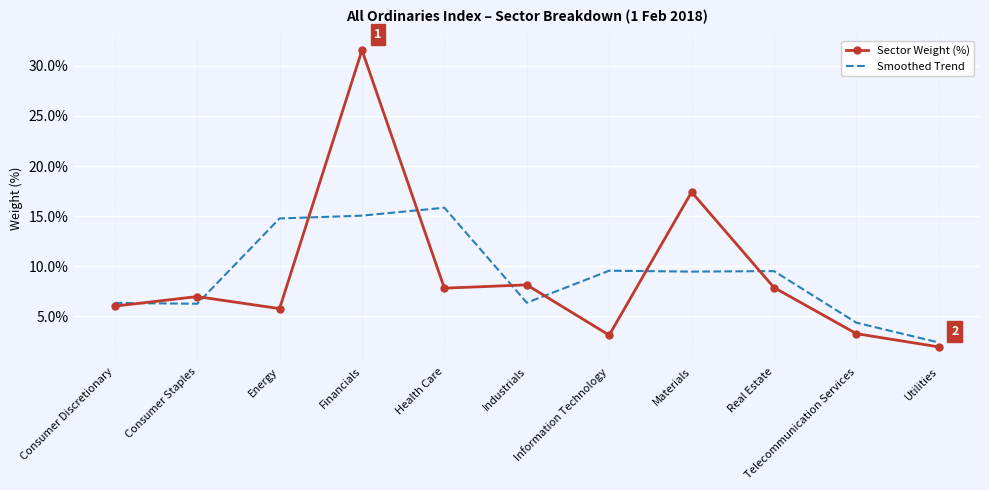

At which label does Smoothed Trend first exceed 9?

Energy